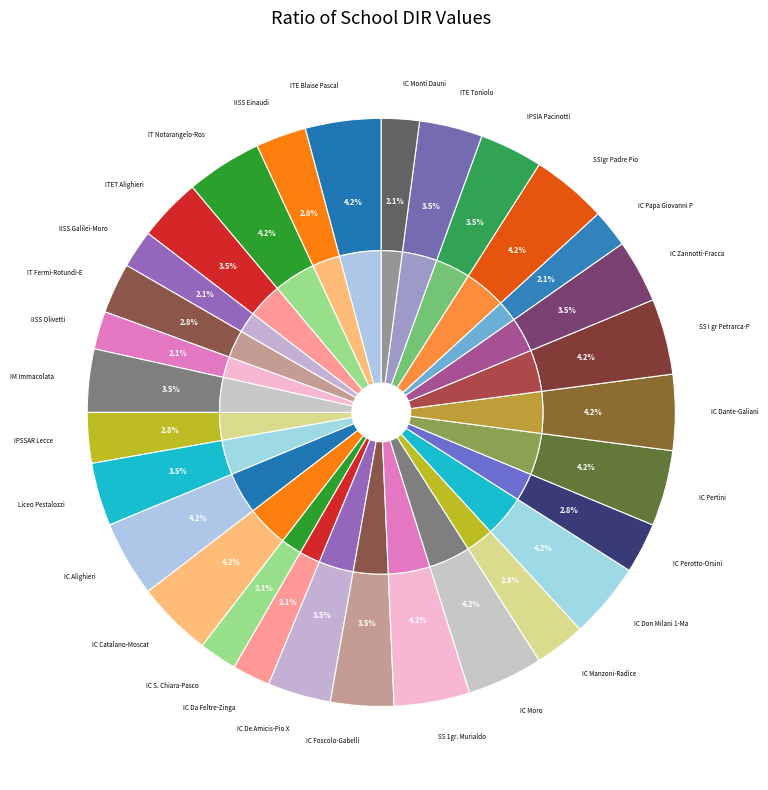

What is the total percentage of IC Perotto-Orsini and IPSSAR Lecce?

5.6%